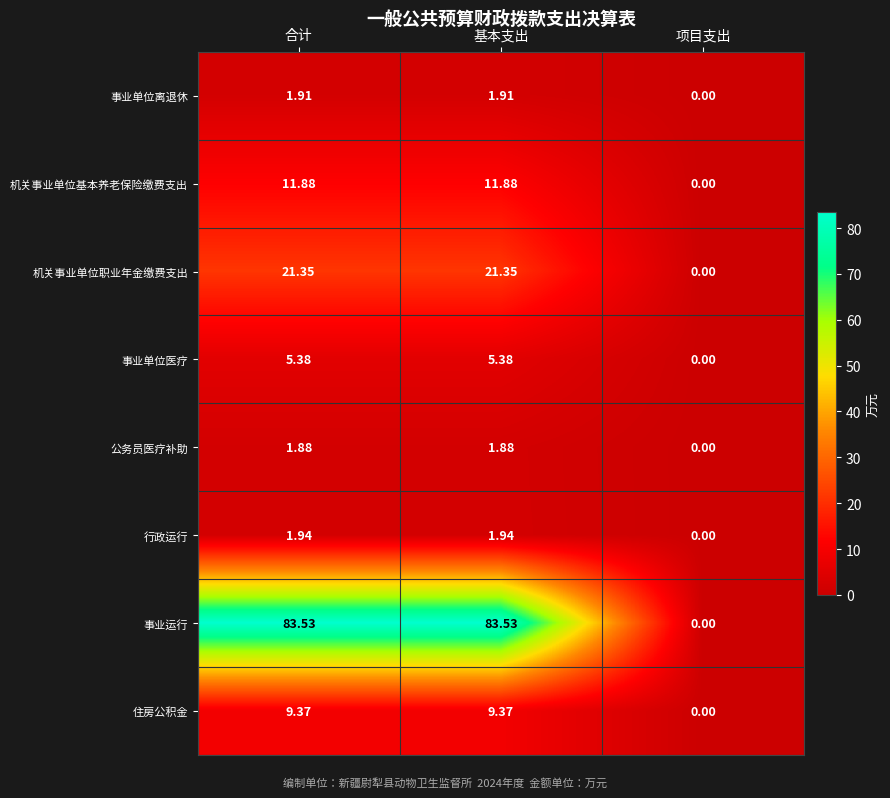

Which series has the largest range (max minus min)?

事业运行